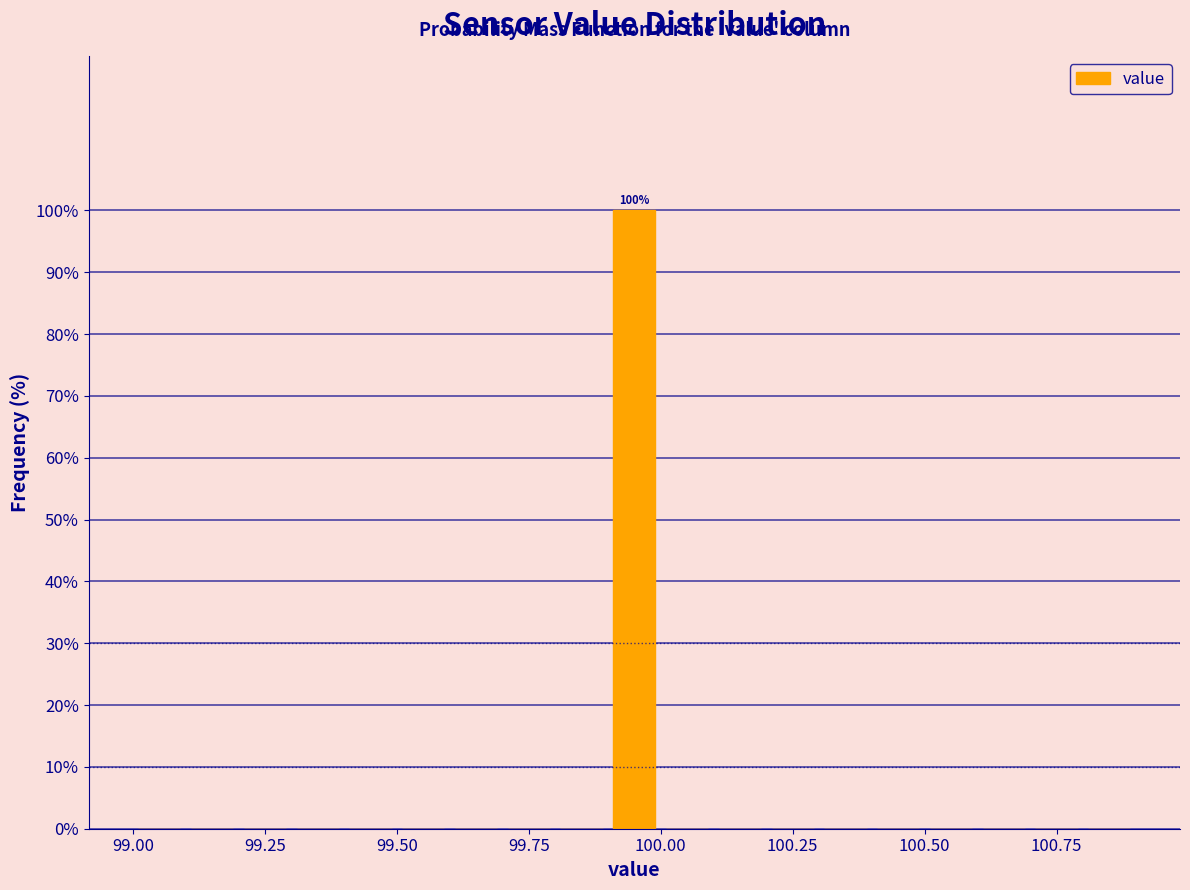

Around what value on the x-axis is the tallest bar? Give the approximate position of its centre, as read against the axis.

99.95